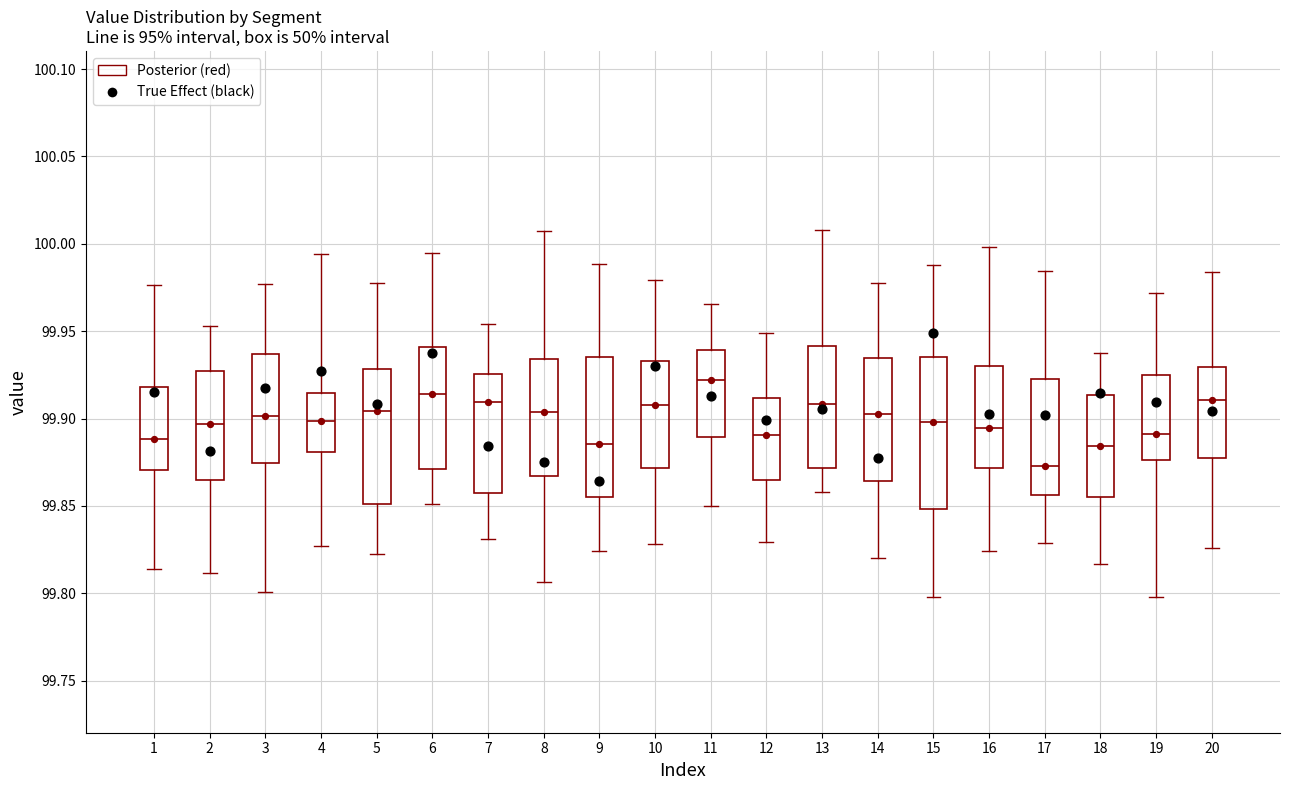

Reading left to right, read every box against the y-axis: the position of its median line, the range the box covers, and the ends of its whiskers. The values are not printed on the chart, so give them approximately, as read against the axis.

1: median 99.890, box 99.870 to 99.920, whiskers 99.815 to 99.975
2: median 99.895, box 99.865 to 99.925, whiskers 99.810 to 99.955
3: median 99.900, box 99.875 to 99.935, whiskers 99.800 to 99.975
4: median 99.900, box 99.880 to 99.915, whiskers 99.825 to 99.995
5: median 99.905, box 99.850 to 99.930, whiskers 99.820 to 99.975
6: median 99.915, box 99.870 to 99.940, whiskers 99.850 to 99.995
7: median 99.910, box 99.855 to 99.925, whiskers 99.830 to 99.955
8: median 99.905, box 99.865 to 99.935, whiskers 99.805 to 100.005
9: median 99.885, box 99.855 to 99.935, whiskers 99.825 to 99.990
10: median 99.910, box 99.870 to 99.935, whiskers 99.830 to 99.980
11: median 99.920, box 99.890 to 99.940, whiskers 99.850 to 99.965
12: median 99.890, box 99.865 to 99.910, whiskers 99.830 to 99.950
13: median 99.910, box 99.870 to 99.940, whiskers 99.860 to 100.010
14: median 99.905, box 99.865 to 99.935, whiskers 99.820 to 99.980
15: median 99.900, box 99.850 to 99.935, whiskers 99.800 to 99.990
16: median 99.895, box 99.870 to 99.930, whiskers 99.825 to 100.000
17: median 99.875, box 99.855 to 99.925, whiskers 99.830 to 99.985
18: median 99.885, box 99.855 to 99.915, whiskers 99.815 to 99.940
19: median 99.890, box 99.875 to 99.925, whiskers 99.800 to 99.970
20: median 99.910, box 99.875 to 99.930, whiskers 99.825 to 99.985